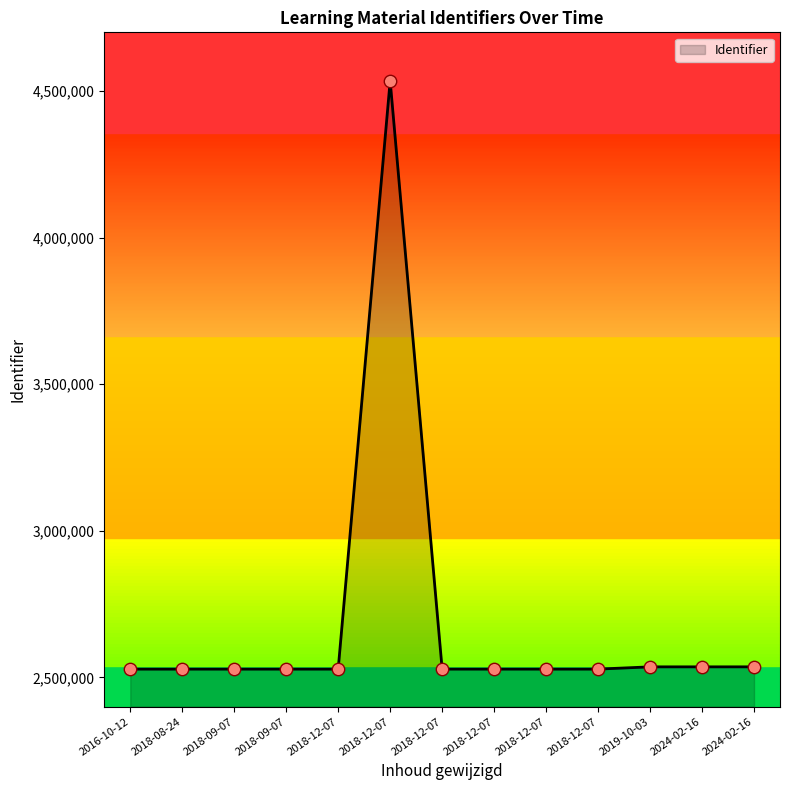

What is the change in value from 2018-12-07 to 2018-12-07?

-2006537